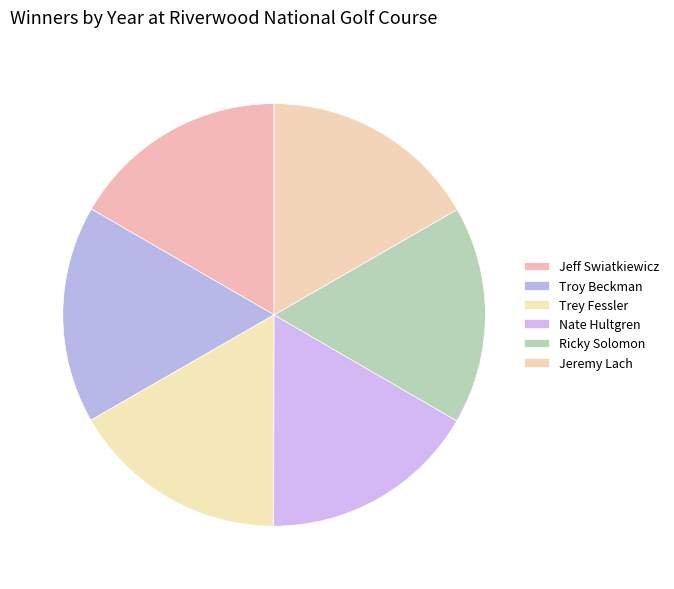

The Jeremy Lach slice represents 27% of the pie. True or false?

False